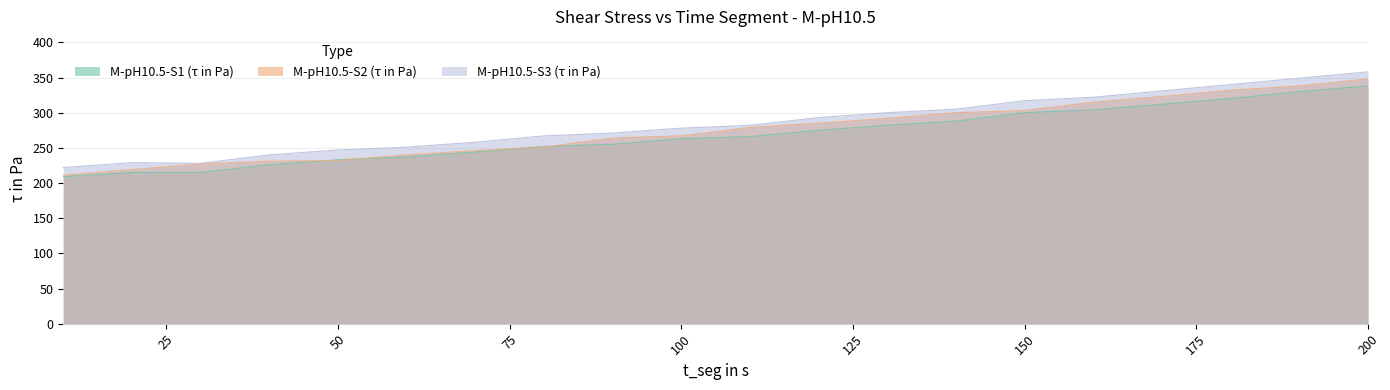

What is the spread (max minus min) of values at 40?

14